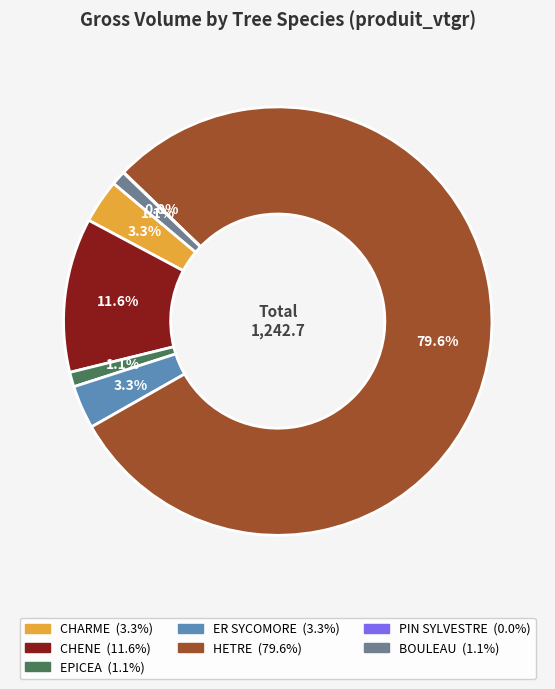

Combined, do EPICEA and CHENE account for over 50%?

No